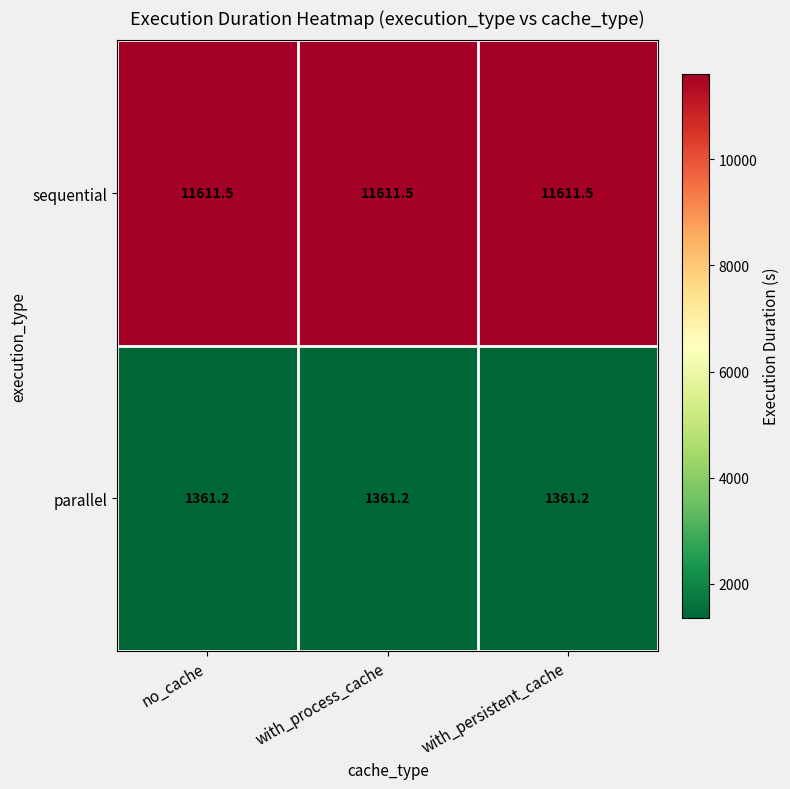

At no_cache, list the series in order from largest to smallest.

sequential, parallel